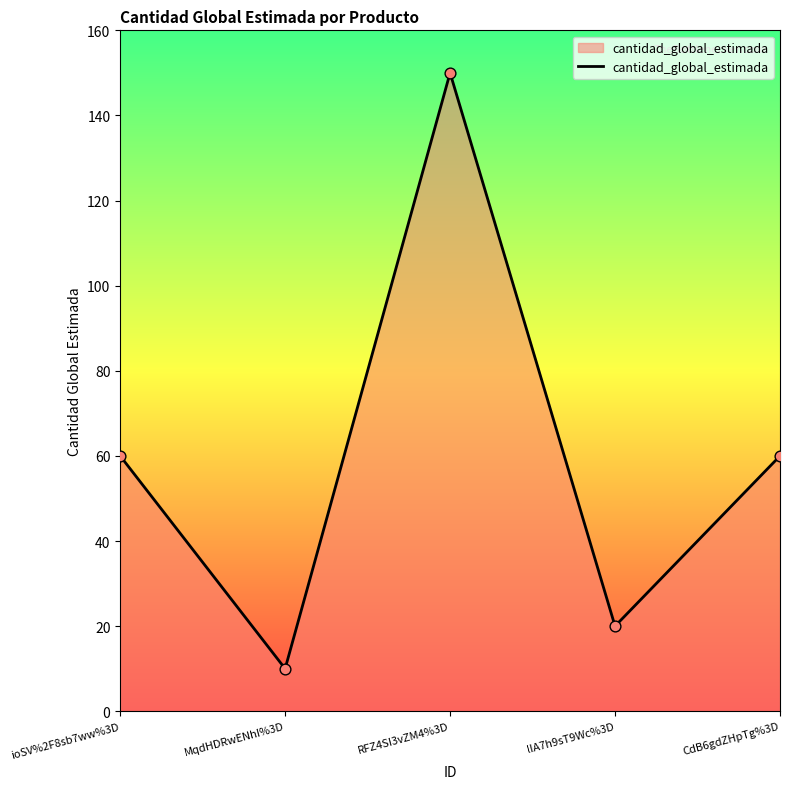

Which has a higher value, CdB6gdZHpTg%3D or lIA7h9sT9Wc%3D?

CdB6gdZHpTg%3D